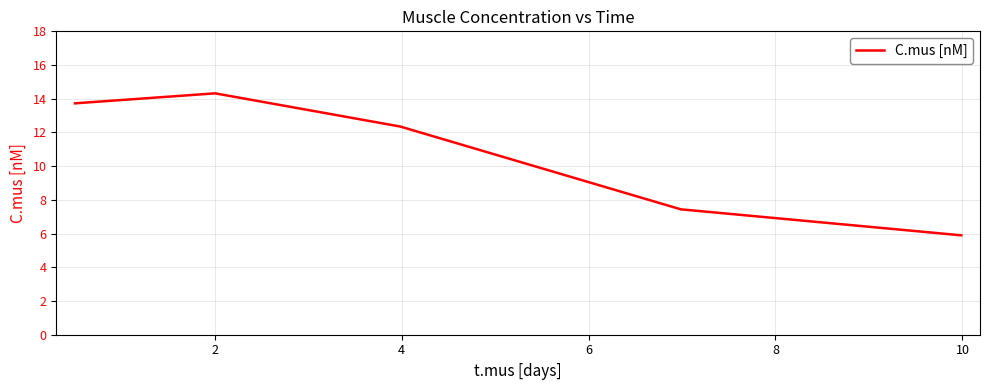

What is the sum of all values?

53.7